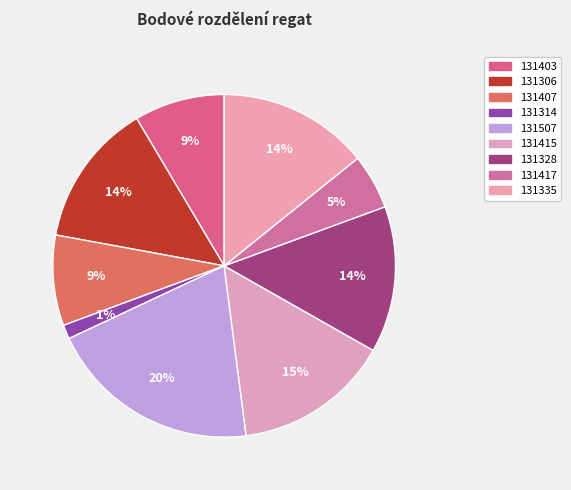

To the nearest percent, what is the average slice percentage?

11%